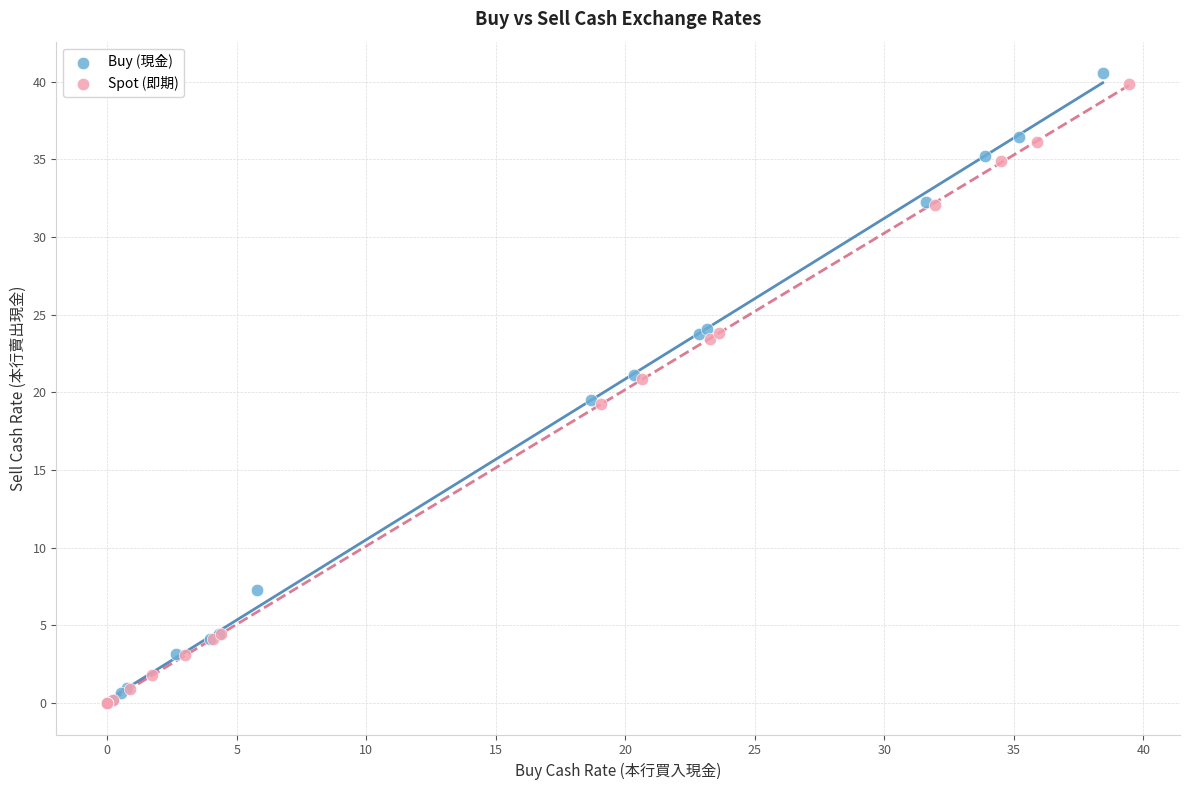

Which series has the largest Y range (max minus min)?

Buy (現金)